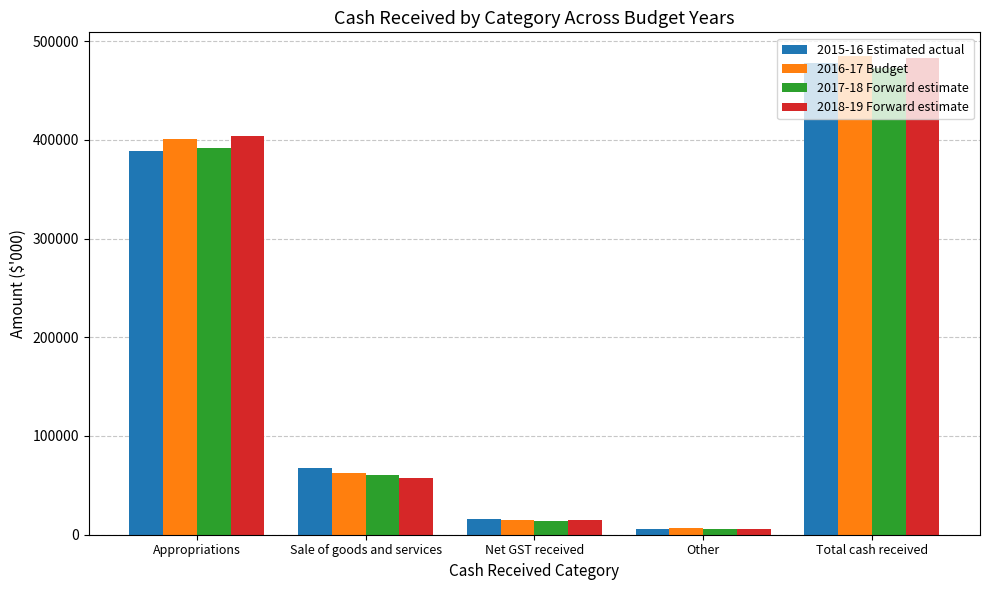

What position from the right is Net GST received?

3